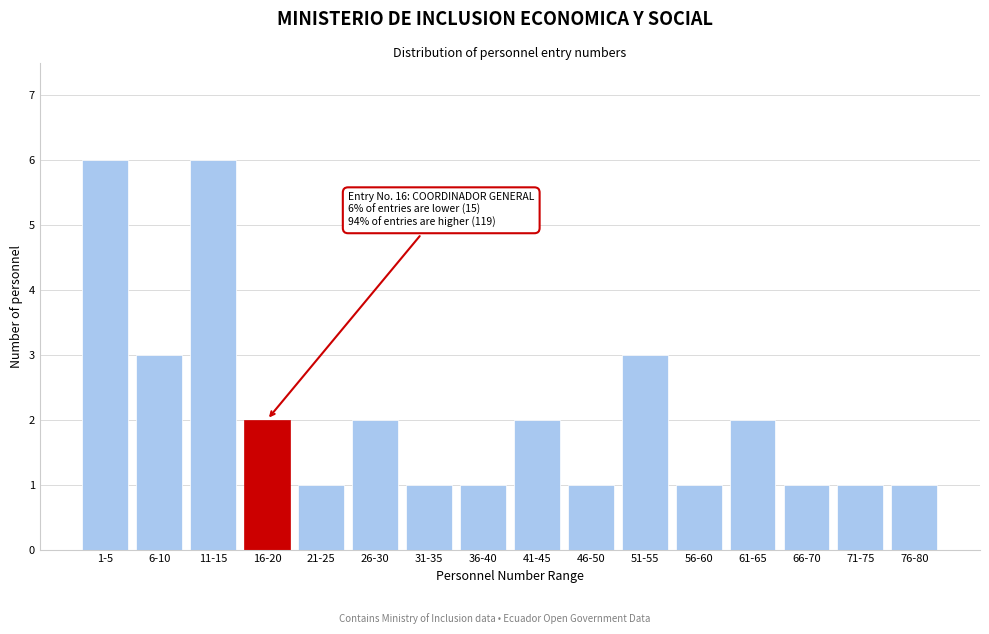

Reading right to left, transcribe all the data shown in this chart.

76-80=1	71-75=1	66-70=1	61-65=2	56-60=1	51-55=3	46-50=1	41-45=2	36-40=1	31-35=1	26-30=2	21-25=1	16-20=2	11-15=6	6-10=3	1-5=6